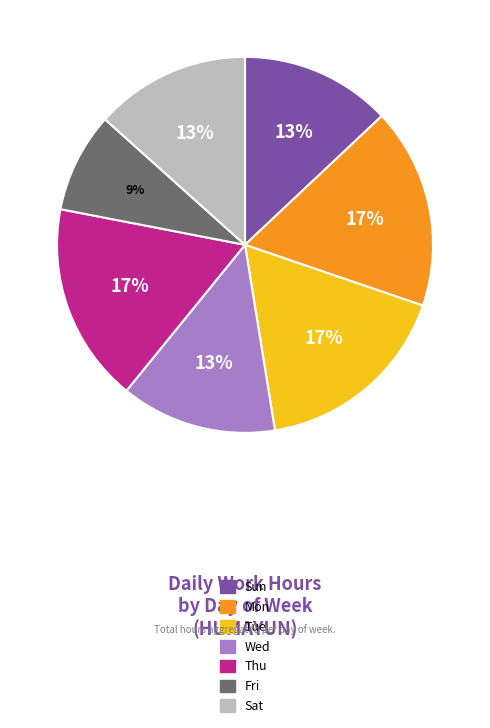

Is there any slice that represents more than half of the pie?

No